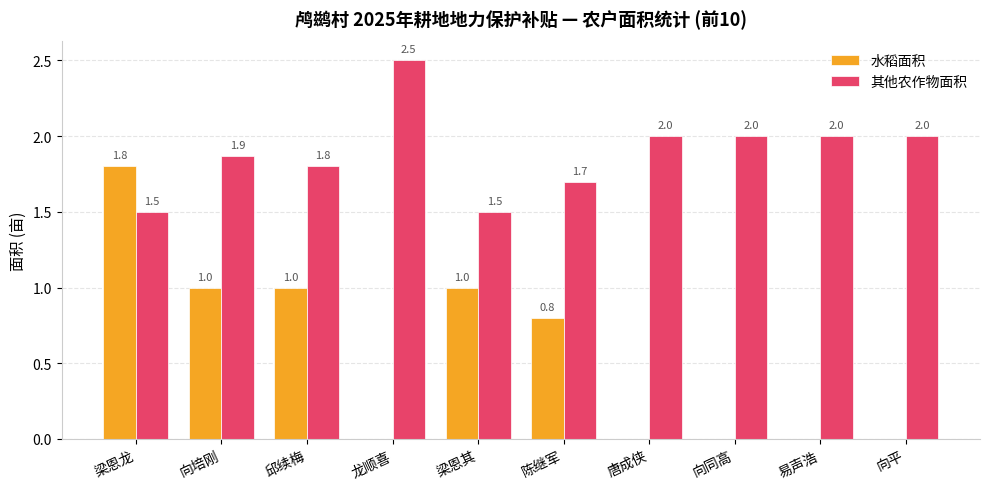

Reading left to right, list all the values displayed in this chart.

水稻面积: 1.8	1.0	1.0	0.0	1.0	0.8	0.0	0.0	0.0	0.0
其他农作物面积: 1.5	1.9	1.8	2.5	1.5	1.7	2.0	2.0	2.0	2.0